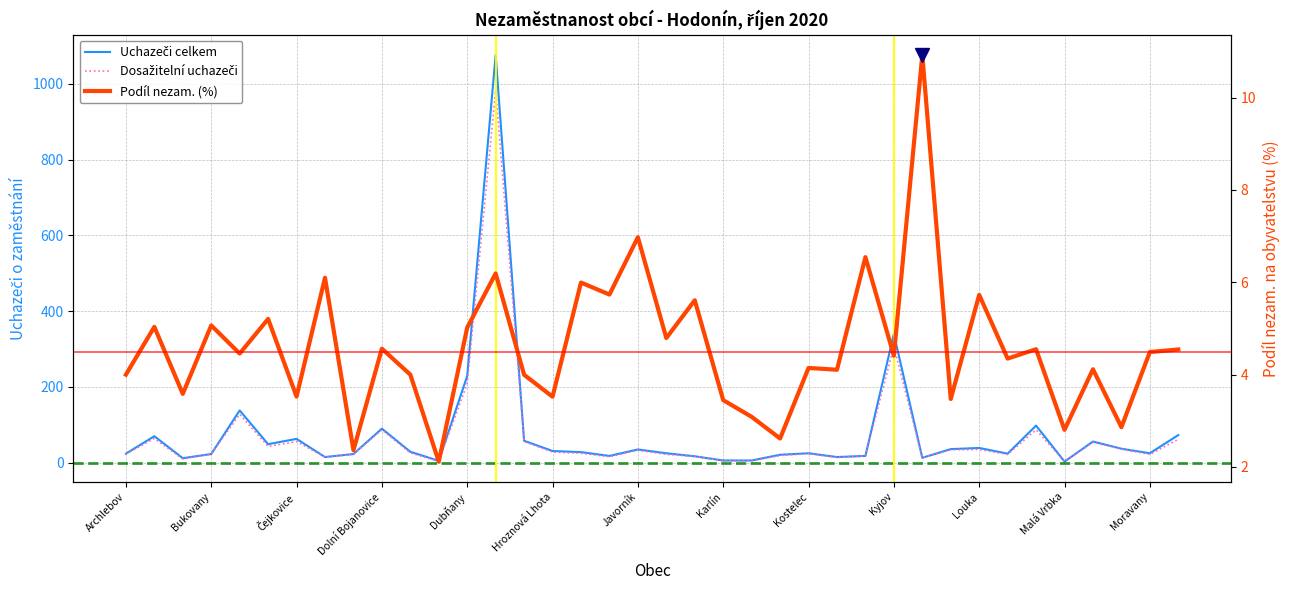

Reading left to right, what are all the values shown in this chart?

Podíl nezam. (%): Archlebov=4.0	Blatnice pod Svatým Antonínkem=5.0	Blatnička=3.6	Bukovany=5.1	Bzenec=4.5	Čejč=5.2	Čejkovice=3.5	Čeložnice=6.1	Dambořice=2.4	Dolní Bojanovice=4.6	Domanín=4.0	Dražůvky=2.1	Dubňany=5.0	Hodonín=6.2	Hovorany=4.0	Hroznová Lhota=3.5	Hrubá Vrbka=6.0	Hýsly=5.7	Javorník=7.0	Ježov=4.8	Josefov=5.6	Karlín=3.4	Kelčany=3.1	Kněždub=2.6	Kostelec=4.1	Kozojídky=4.1	Kuželov=6.5	Kyjov=4.4	Labuty=10.9	Lipov=3.5	Louka=5.7	Lovčice=4.3	Lužice=4.5	Malá Vrbka=2.8	Mikulčice=4.1	Milotice=2.9	Moravany=4.5	Moravský Písek=4.5
Uchazeči celkem: Archlebov=24.0	Blatnice pod Svatým Antonínkem=70.0	Blatnička=12.0	Bukovany=23.0	Bzenec=138.0	Čejč=49.0	Čejkovice=63.0	Čeložnice=15.0	Dambořice=23.0	Dolní Bojanovice=90.0	Domanín=29.0	Dražůvky=5.0	Dubňany=229.0	Hodonín=1076.0	Hovorany=58.0	Hroznová Lhota=31.0	Hrubá Vrbka=28.0	Hýsly=18.0	Javorník=35.0	Ježov=25.0	Josefov=17.0	Karlín=6.0	Kelčany=6.0	Kněždub=21.0	Kostelec=25.0	Kozojídky=15.0	Kuželov=18.0	Kyjov=340.0	Labuty=13.0	Lipov=36.0	Louka=39.0	Lovčice=24.0	Lužice=98.0	Malá Vrbka=3.0	Mikulčice=56.0	Milotice=37.0	Moravany=25.0	Moravský Písek=73.0
Dosažitelní uchazeči: Archlebov=23.0	Blatnice pod Svatým Antonínkem=64.0	Blatnička=10.0	Bukovany=23.0	Bzenec=128.0	Čejč=43.0	Čejkovice=56.0	Čeložnice=15.0	Dambořice=22.0	Dolní Bojanovice=87.0	Domanín=26.0	Dražůvky=4.0	Dubňany=209.0	Hodonín=983.0	Hovorany=56.0	Hroznová Lhota=28.0	Hrubá Vrbka=25.0	Hýsly=16.0	Javorník=33.0	Ježov=22.0	Josefov=17.0	Karlín=5.0	Kelčany=5.0	Kněždub=19.0	Kostelec=24.0	Kozojídky=14.0	Kuželov=18.0	Kyjov=307.0	Labuty=13.0	Lipov=34.0	Louka=35.0	Lovčice=22.0	Lužice=87.0	Malá Vrbka=3.0	Mikulčice=54.0	Milotice=36.0	Moravany=22.0	Moravský Písek=62.0